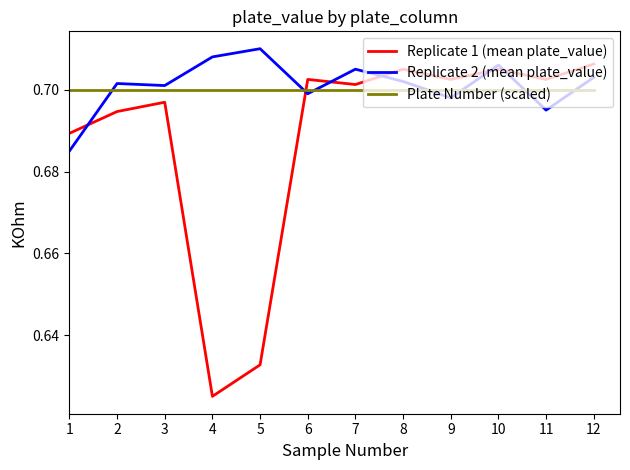

Is the value of Replicate 2 (mean plate_value) at 2 greater than the value of Replicate 1 (mean plate_value) at 12?

No